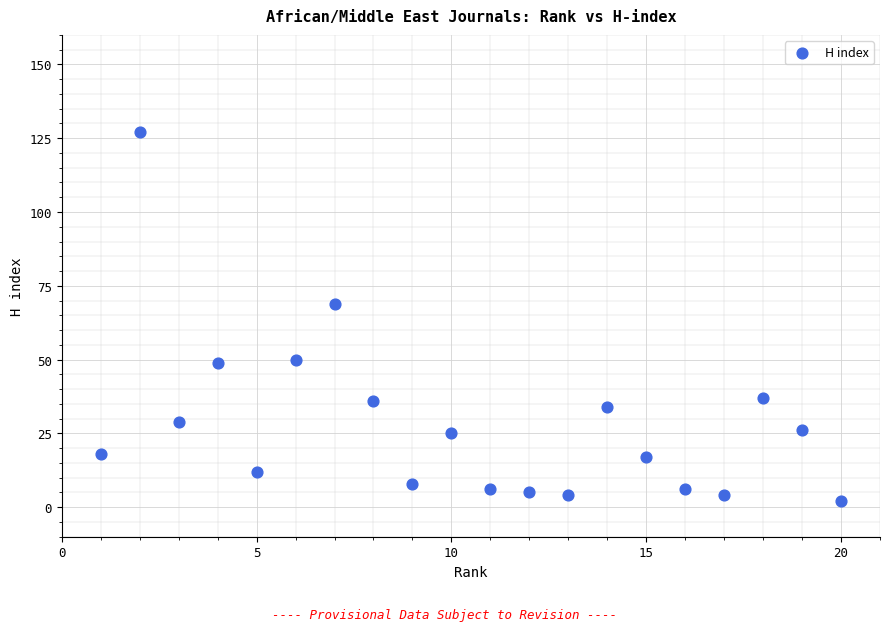

What Y value in the scatter plot is closest to 64?

69